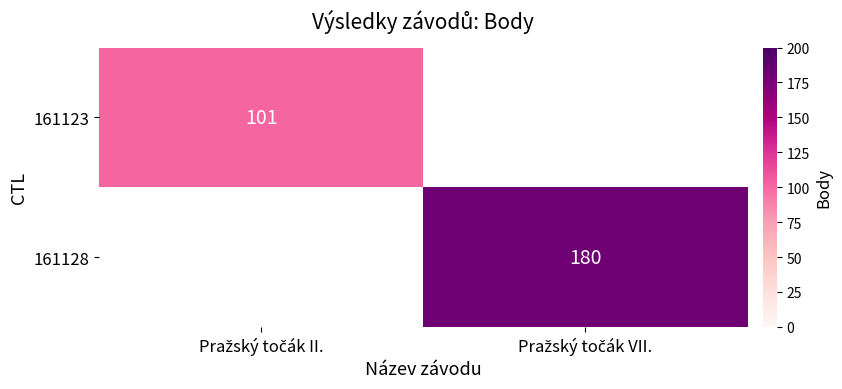

What value does the 161123 series have at Pražský točák II.?

101.0